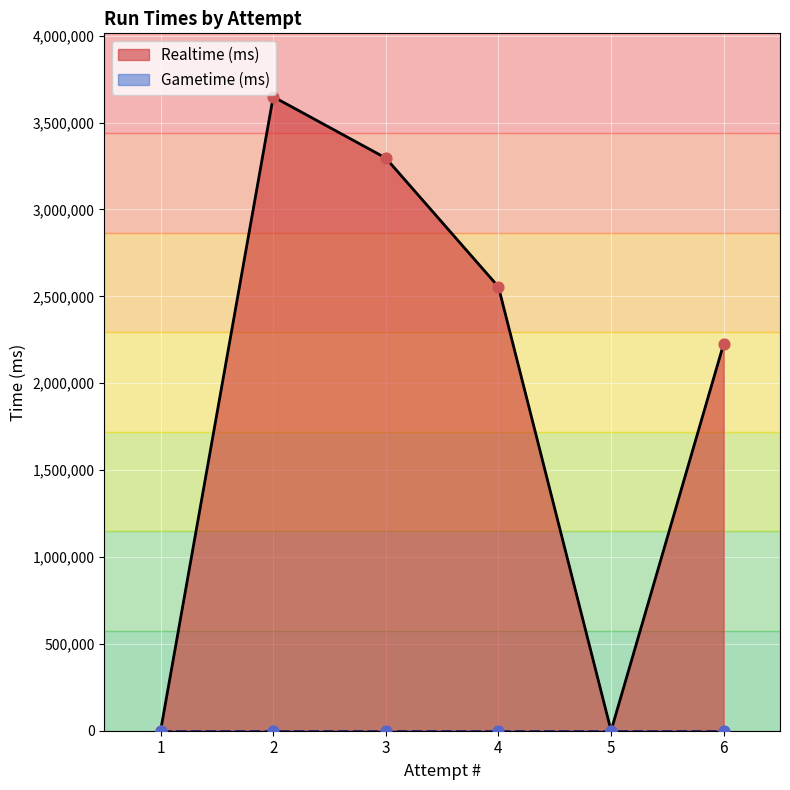

Which series has the largest Y range (max minus min)?

Realtime (ms)